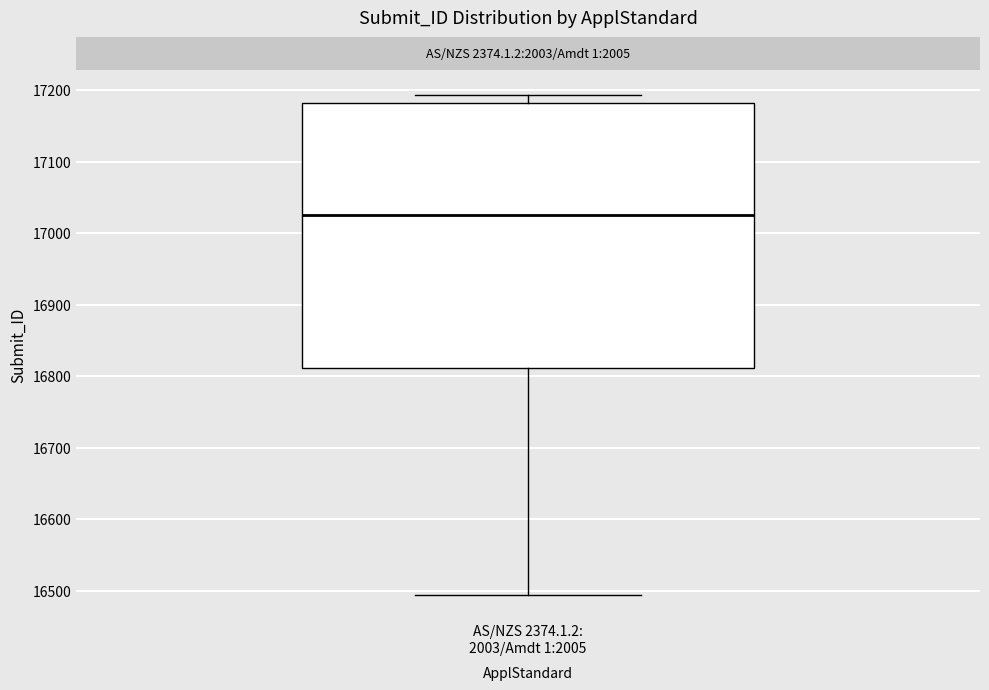

Transcribe this box plot: give where the median line is, the range the box spans, and where the two whiskers end, as read against the y-axis. The values are not printed on the chart, so give them approximately, as read against the axis.

median 17030, box 16810 to 17180, whiskers 16490 to 17190